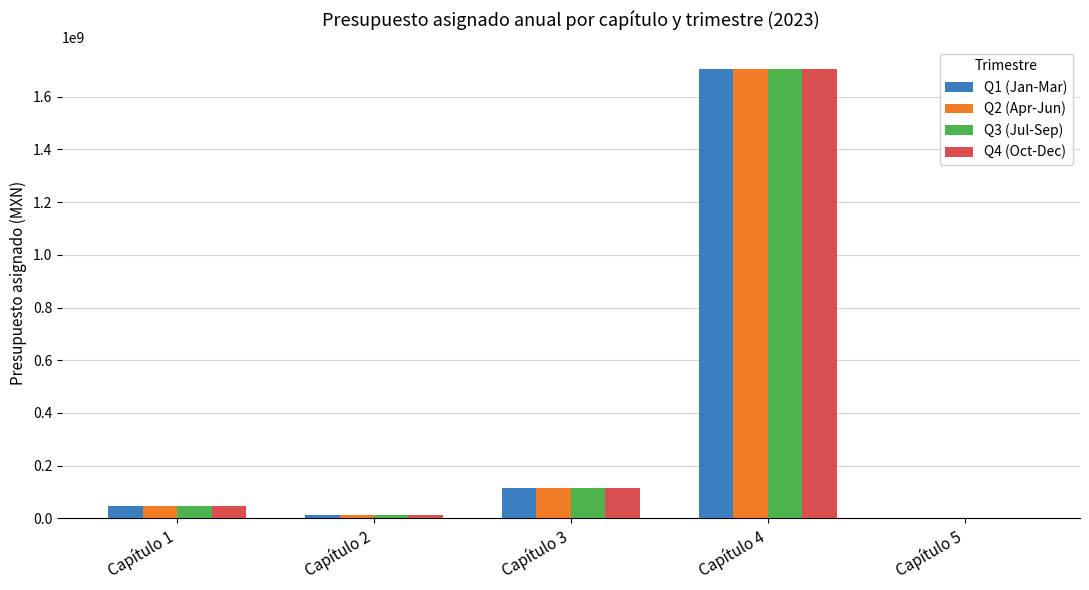

Are the bars grouped side by side (vs. stacked)?

Yes